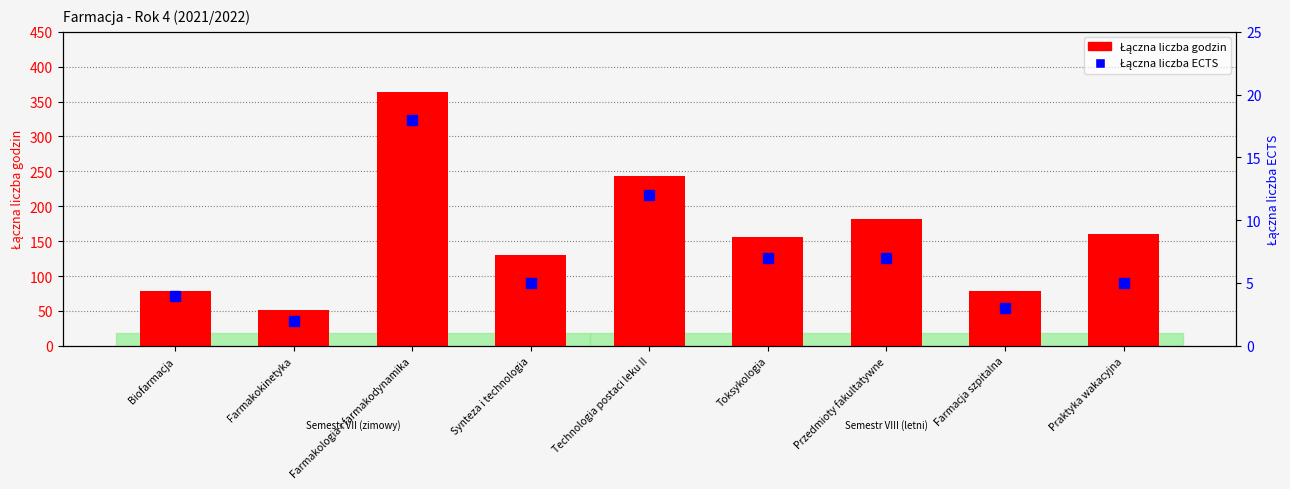

What is the difference between the Łączna liczba godzin values at Biofarmacja and Technologia postaci leku II?

165